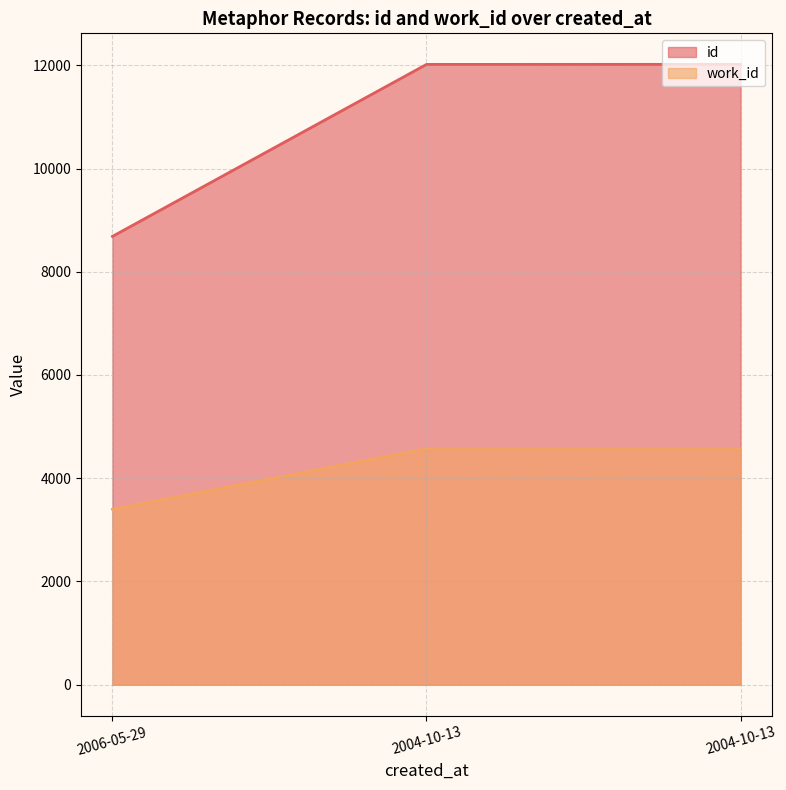

What is the label of the 3rd point from the left?

2004-10-13